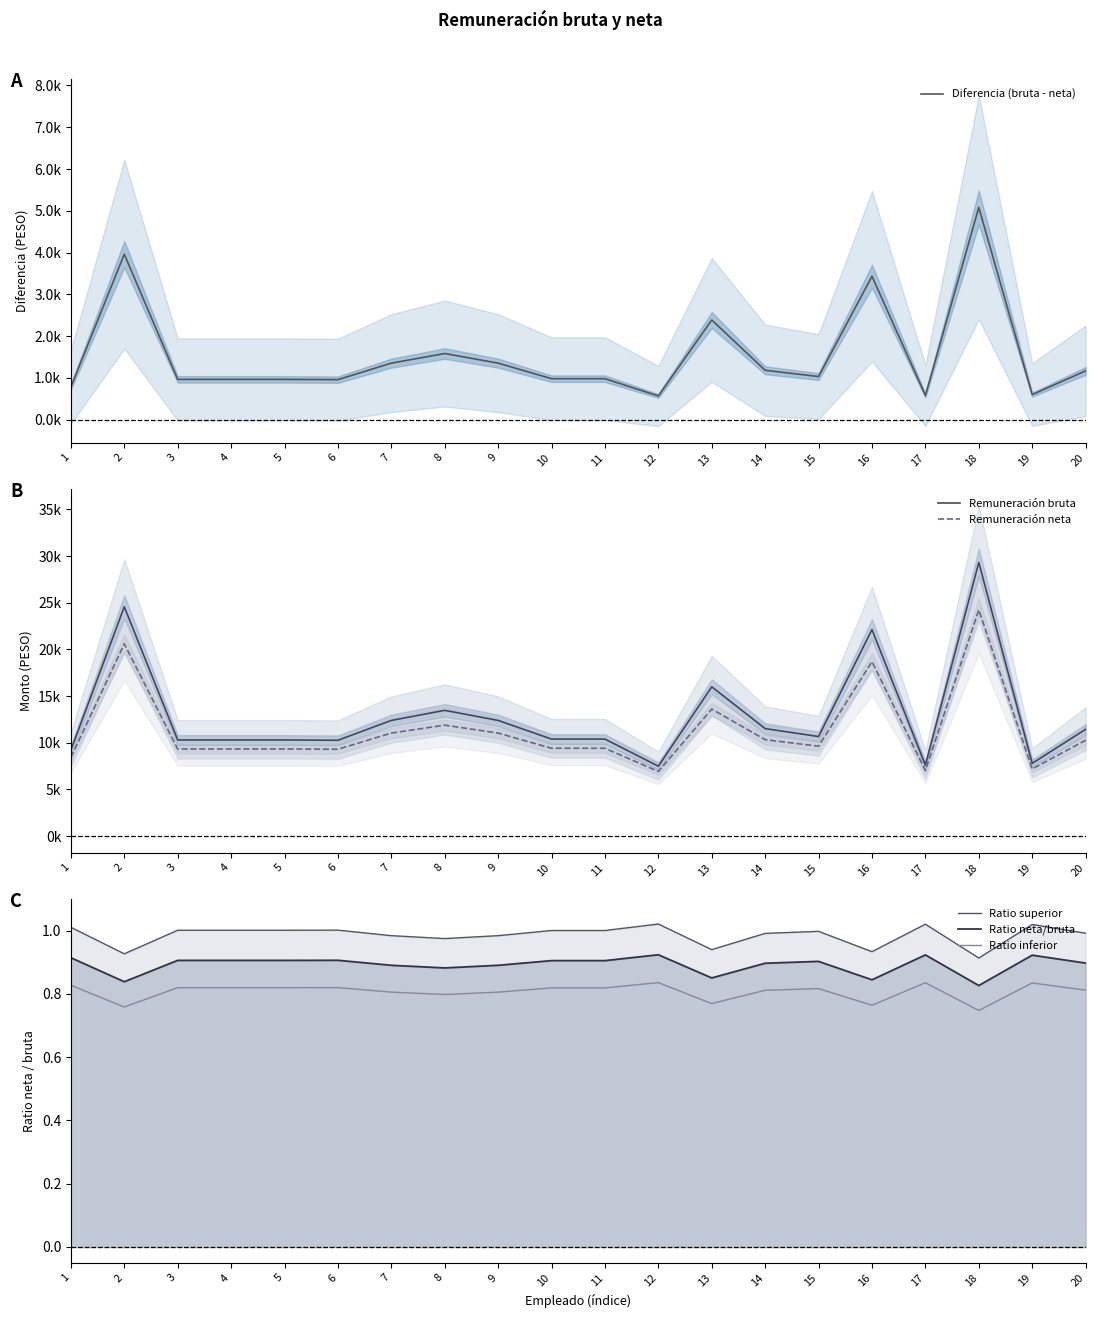

True or false: Diferencia (bruta - neta) and Ratio neta/bruta intersect in this chart.

False